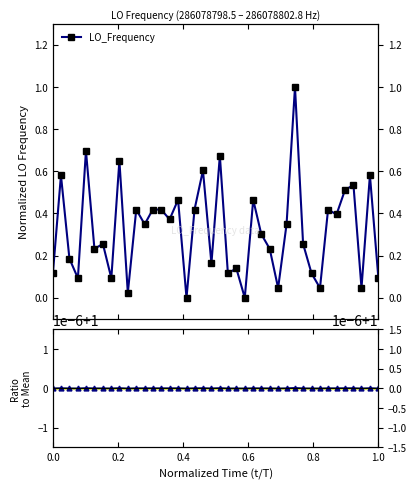

What is the difference between the maximum and minimum values in the LO_Frequency series?

1.0